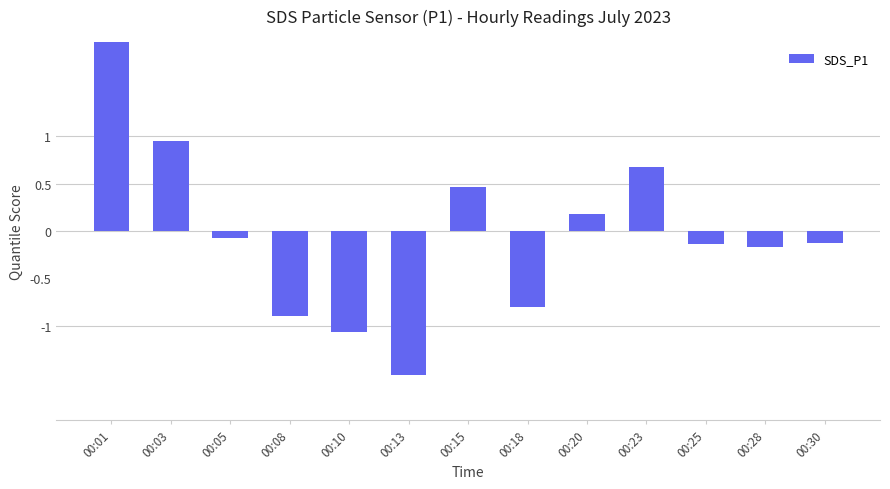

Which category has the highest value across all series?

00:01